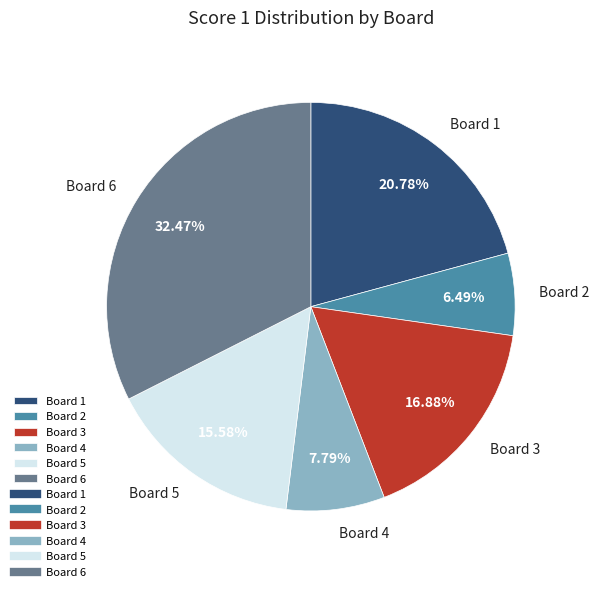

What is the smallest slice in the pie chart?

Board 2